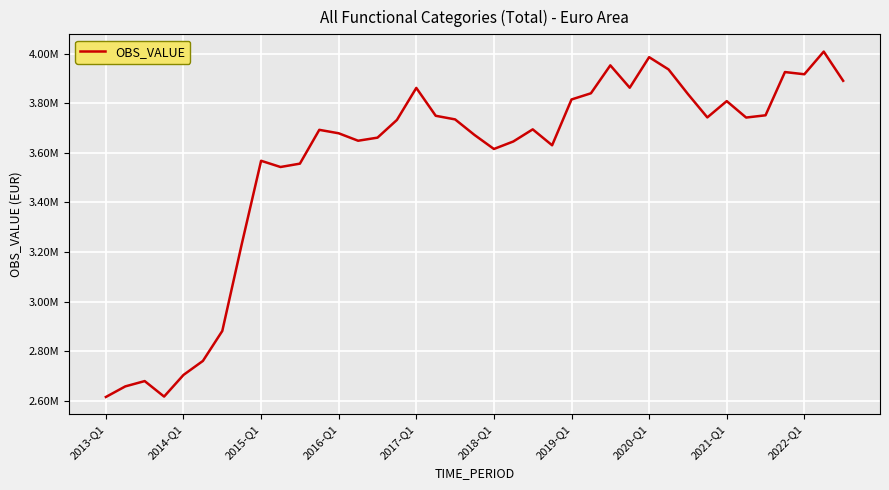

Is this an area chart (filled region under the line)?

No